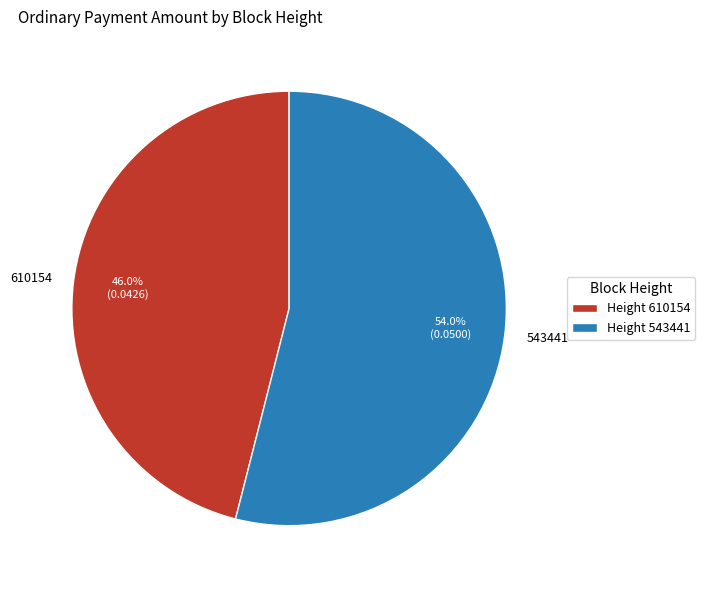

True or false: 610154 accounts for 31% of the total.

False